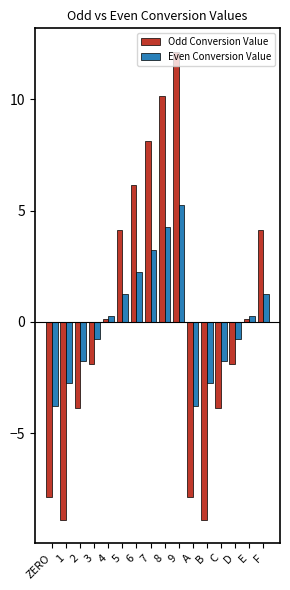

The value of Odd Conversion Value at F is 4.1. True or false?

True